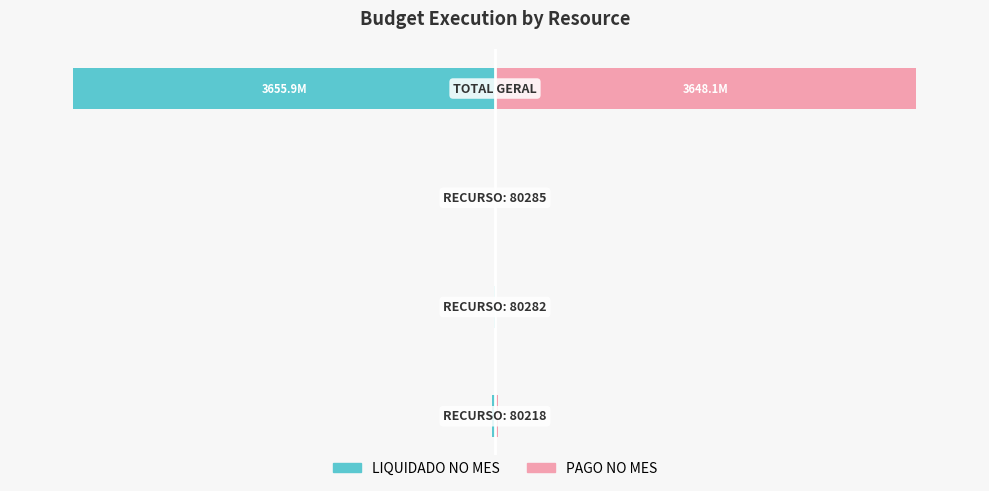

Is it true that PAGO NO MES equals 0.0 at 1?

False